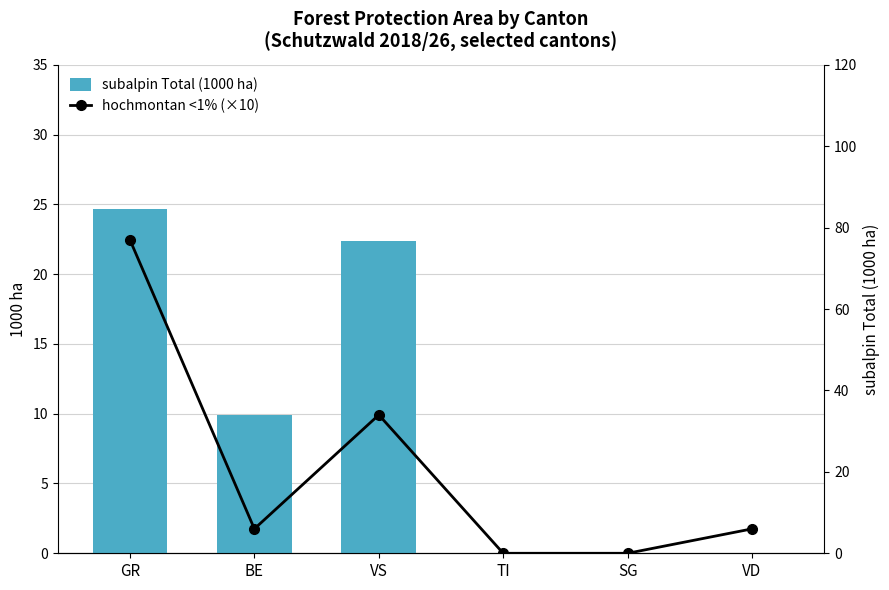

What are all the series names shown in the legend?

subalpin Total (1000 ha), hochmontan <1% (×10)